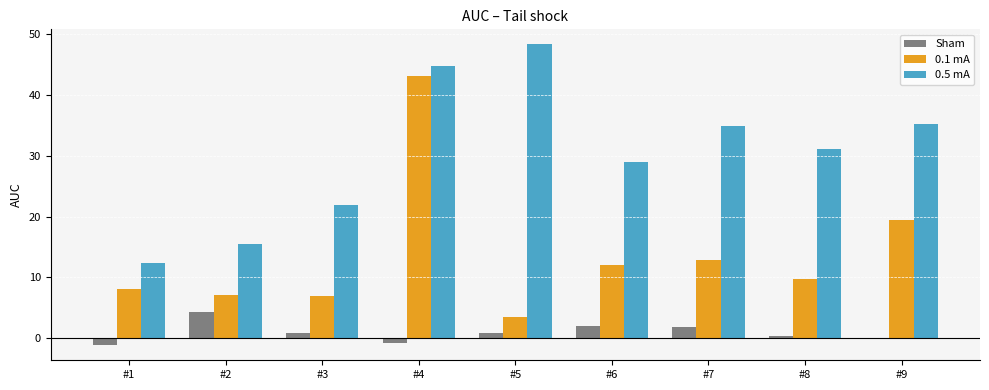

Which series has the largest range (max minus min)?

0.1 mA